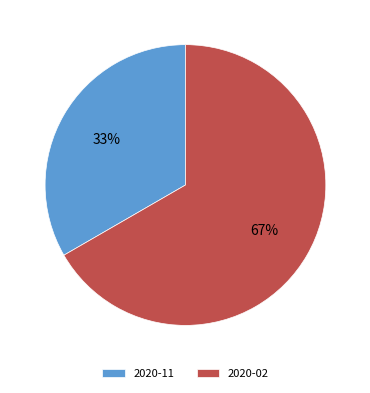

How many slices are in this pie chart?

2